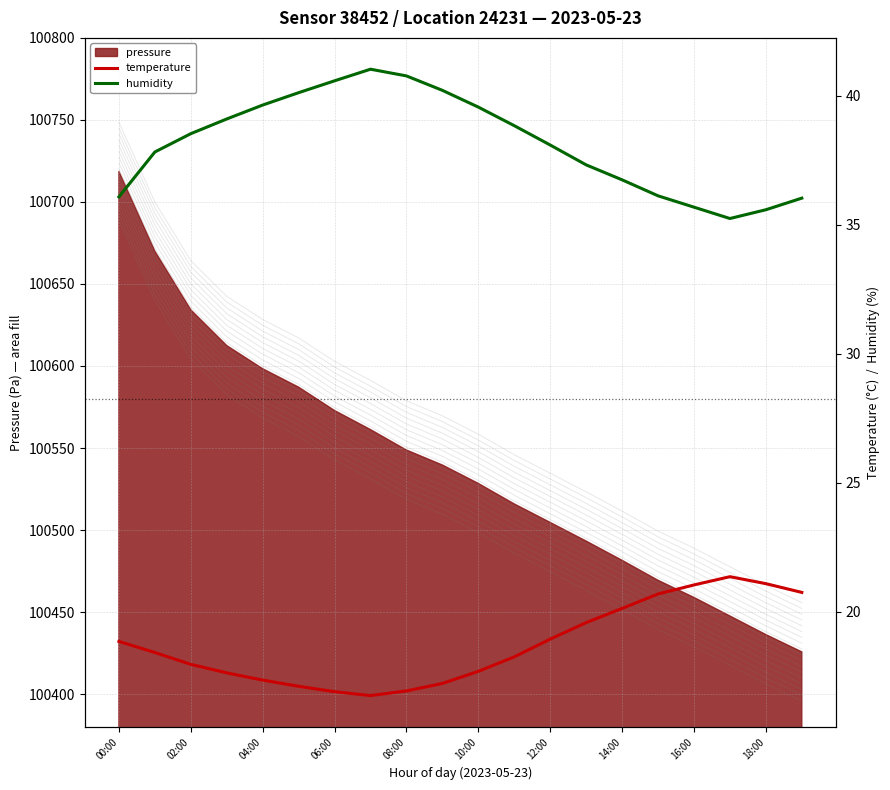

The temperature series shows 7.5 at 15. True or false?

False